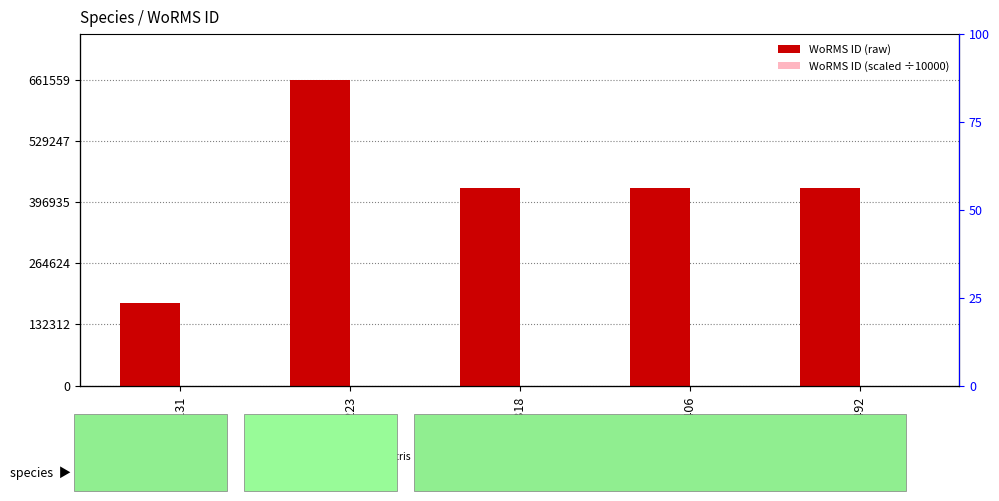

How many data points in WoRMS ID are above 428522?

1